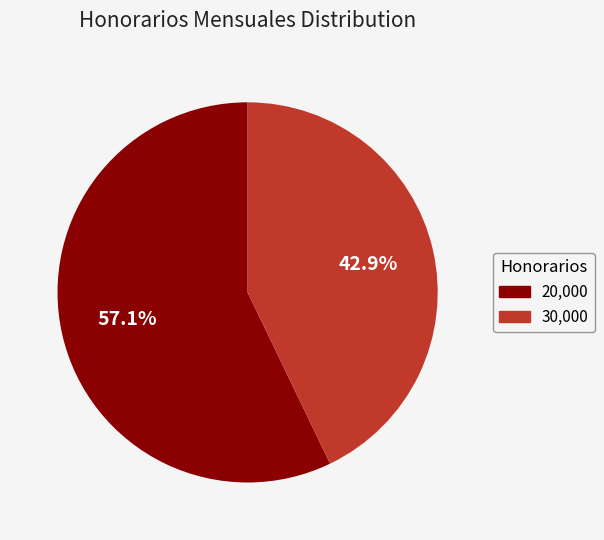

Which category has the smallest portion of the pie?

30,000